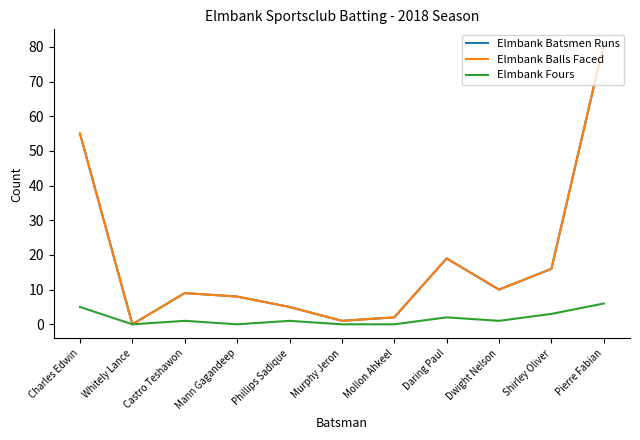

The value of Elmbank Fours at Mann Gagandeep is -4. True or false?

False